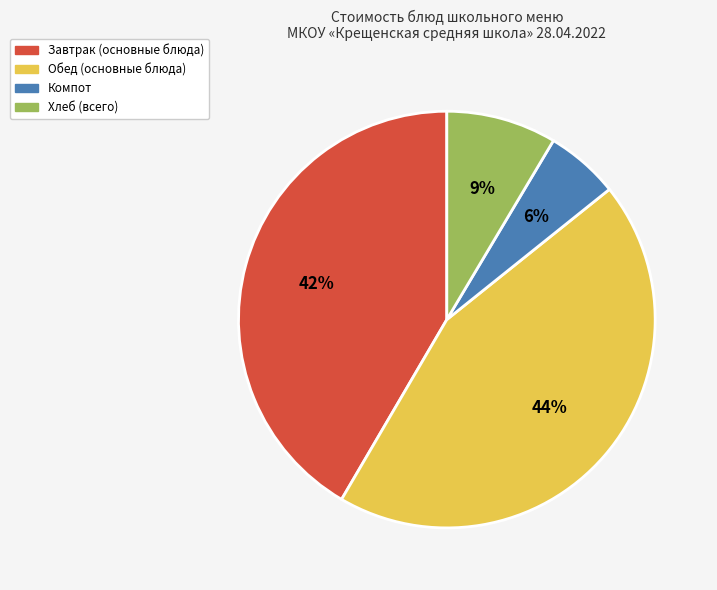

To the nearest percent, what is the average slice percentage?

25%